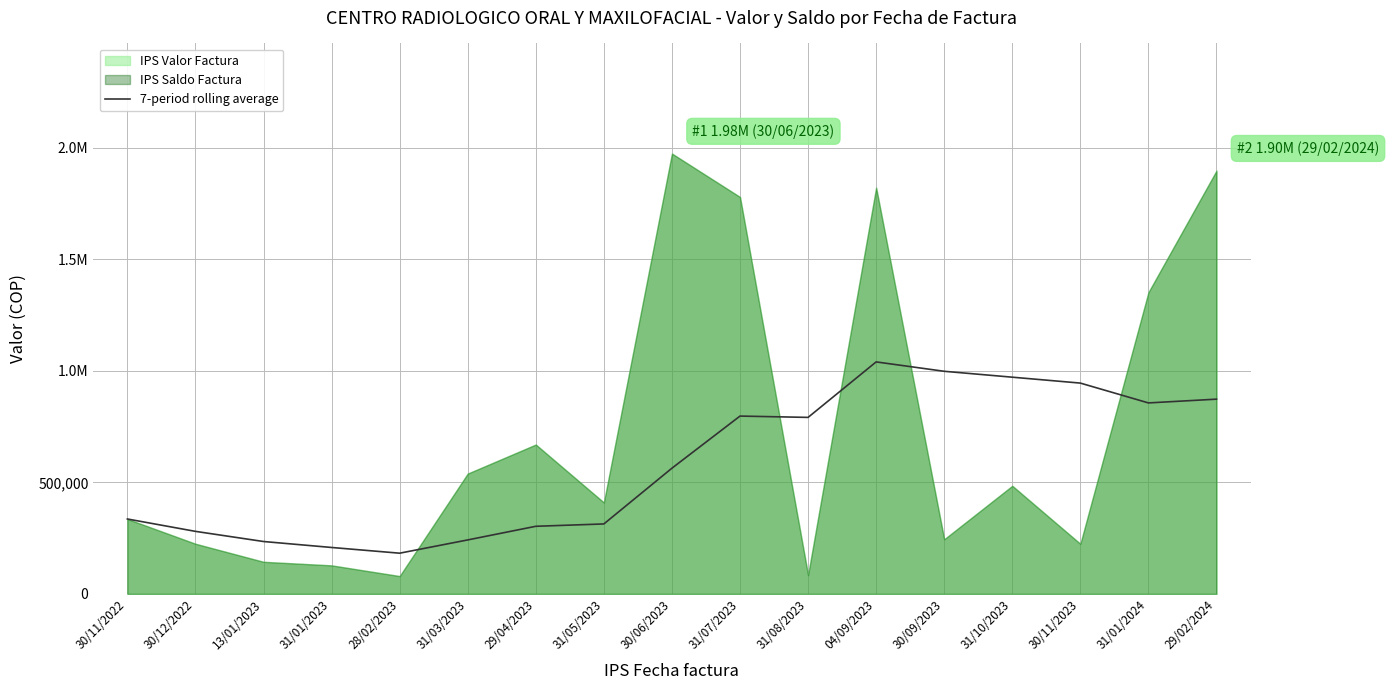

Reading left to right, what are all the values shown in this chart?

30/11/2022=336000.0	30/12/2022=280500.0	13/01/2023=235000.0	31/01/2023=208250.0	28/02/2023=182600.0	31/03/2023=242125.0	29/04/2023=303250.0	31/05/2023=313821.4	30/06/2023=563832.9	31/07/2023=797588.7	31/08/2023=791645.9	04/09/2023=1040525.9	30/09/2023=998441.6	31/10/2023=972001.6	30/11/2023=945521.6	31/01/2024=856598.7	29/02/2024=873460.7